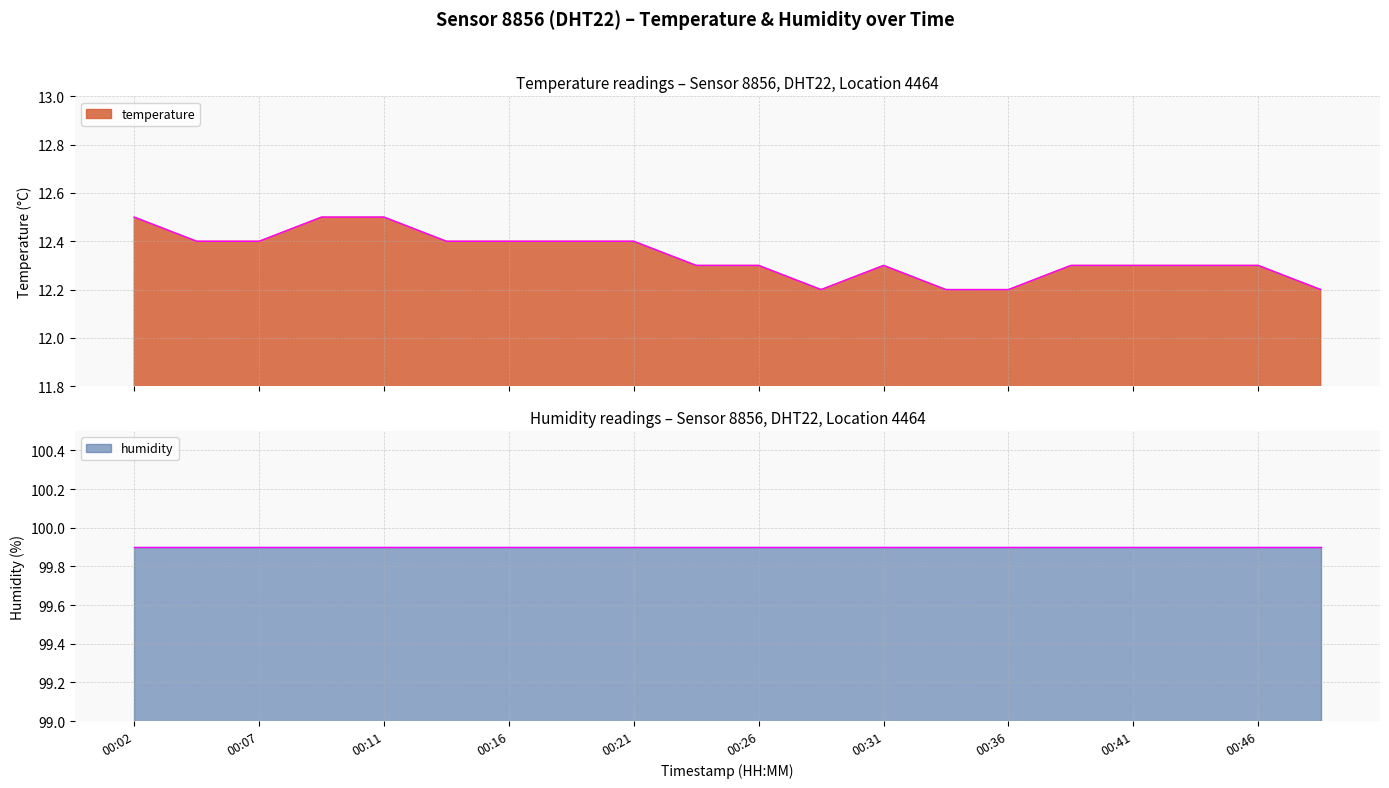

What is the value of the 20th point from the left?

12.2